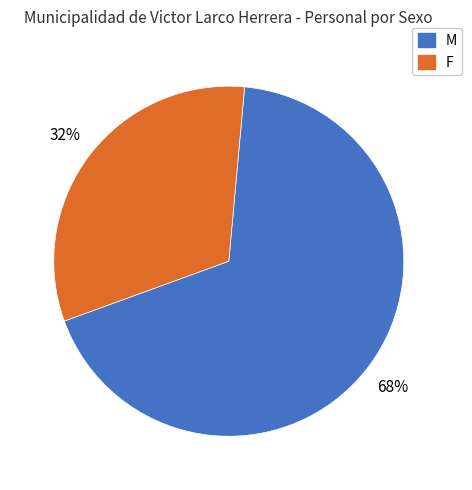

Approximately how many times larger is the value at M compared to F?

2.1